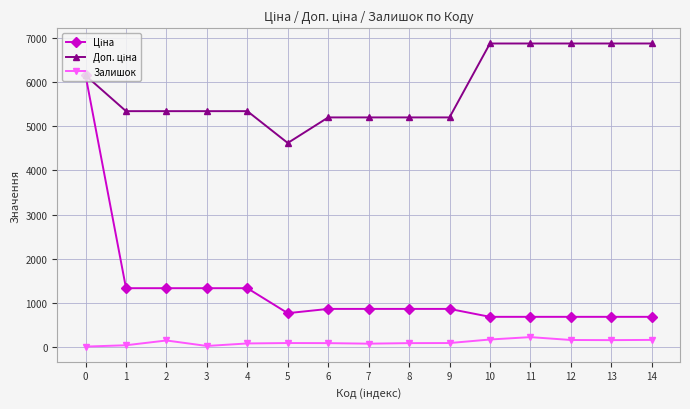

What is the difference between the highest and lowest values at 2?

5184.9